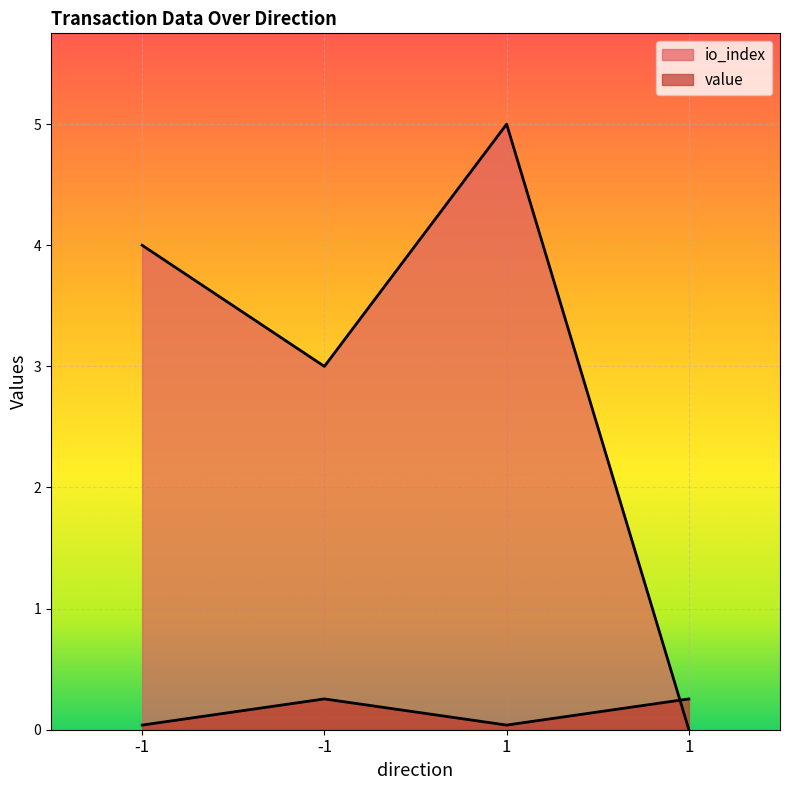

What are all the series names shown in the legend?

io_index, value